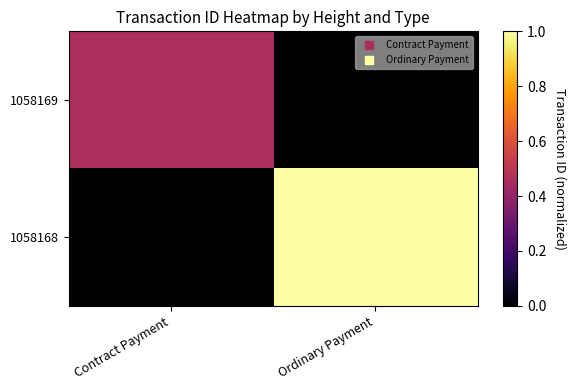

Which category has the highest value across all series?

Ordinary Payment